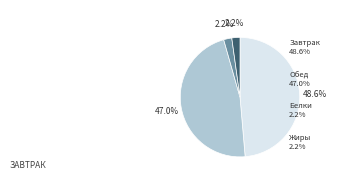

What is the largest slice in the pie chart?

Завтрак